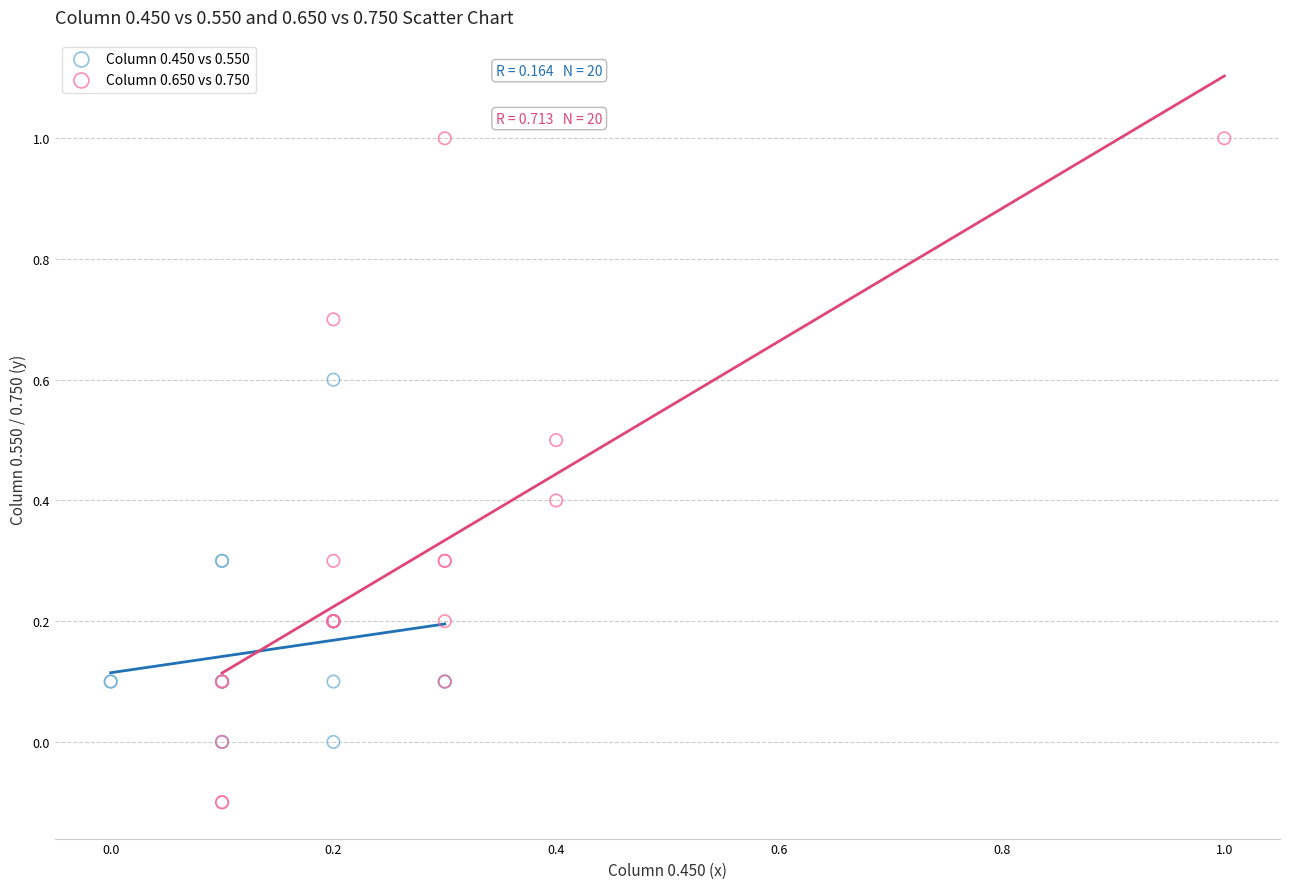

Which series has the widest spread of Y values?

Column 0.650 vs 0.750